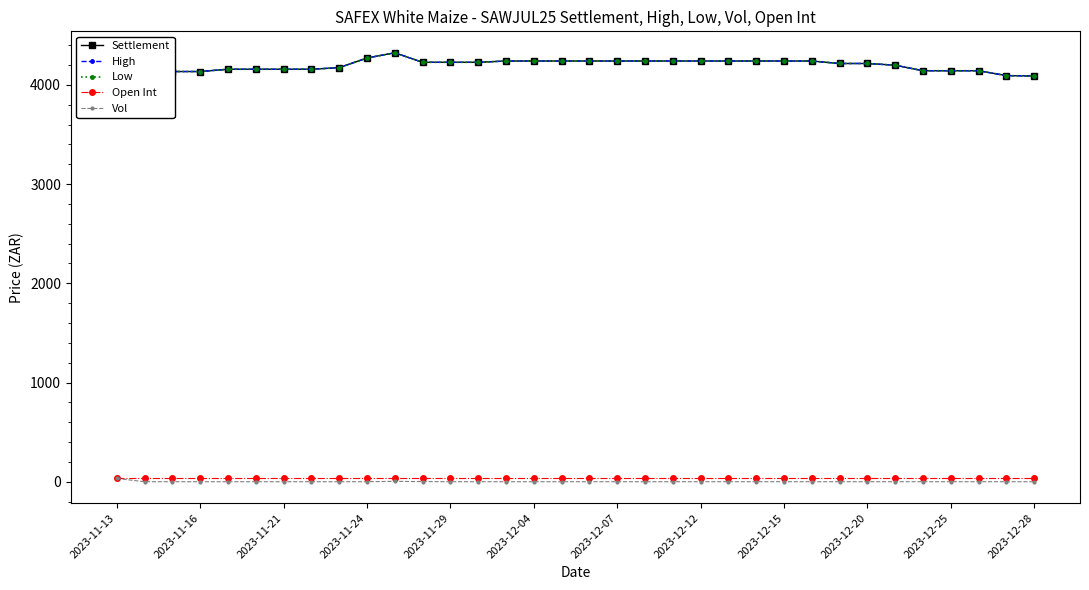

How many distinct data groups are displayed?

5